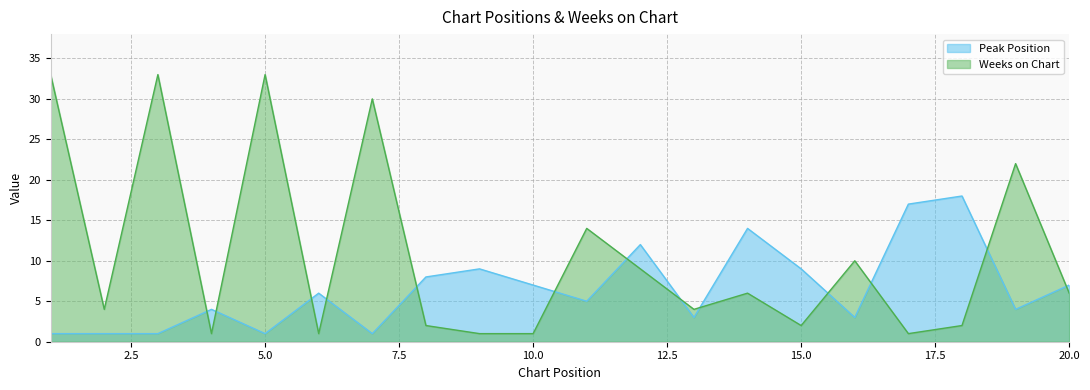

What is the value of the Peak Position point at the 11th from the left?

5